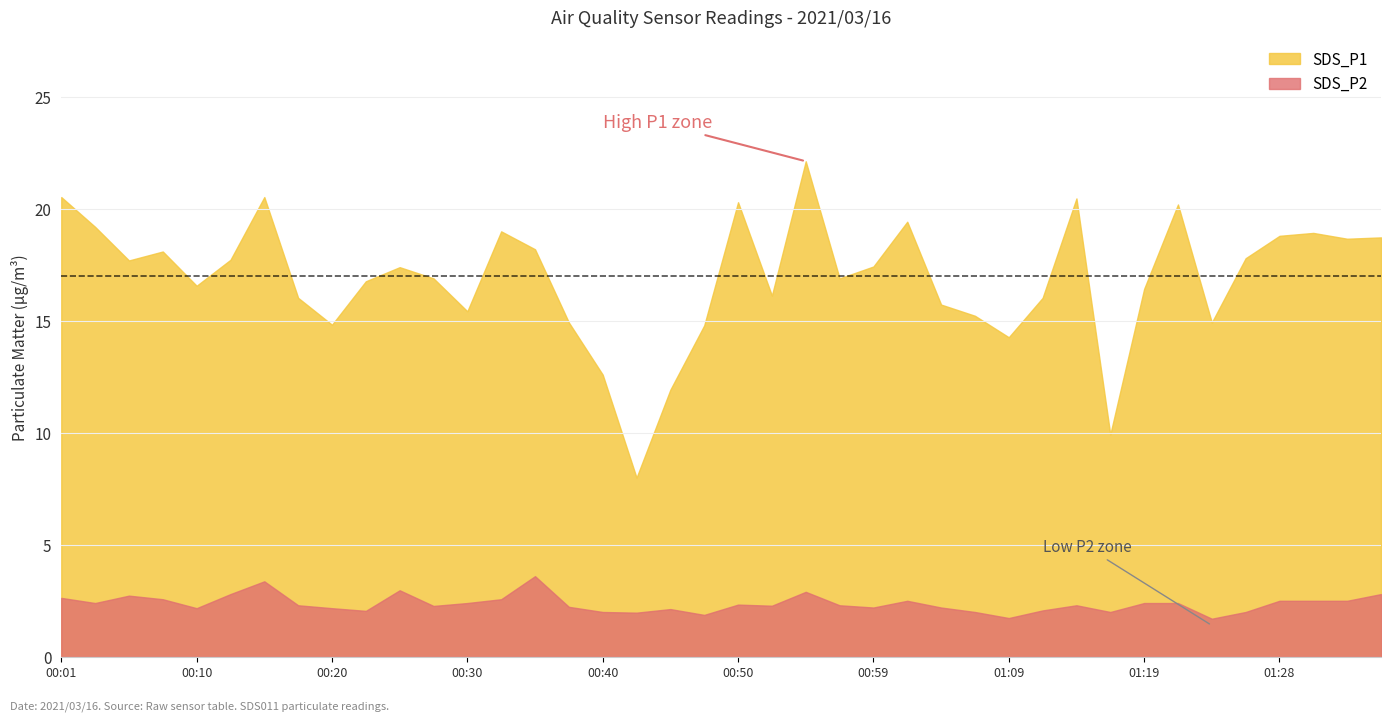

What is the sum of all SDS_P2 values?

94.8